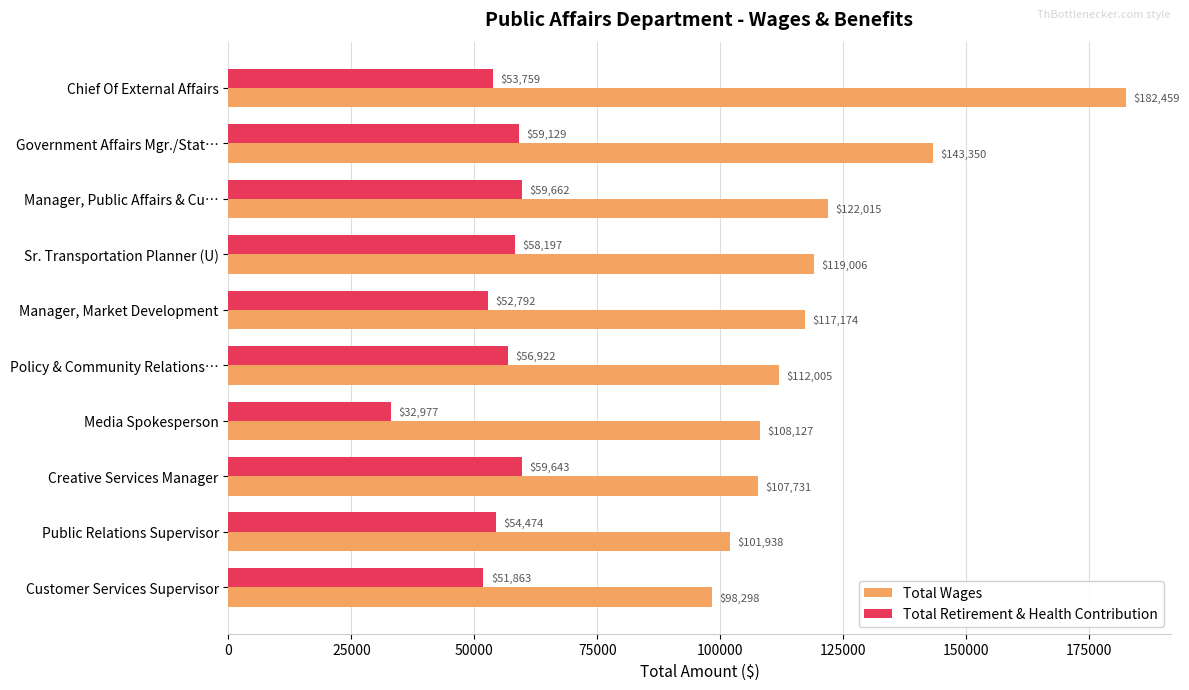

What is the lowest value of the Total Wages series?

98298